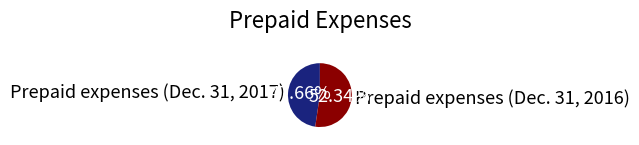

What is the ratio of the value at Prepaid expenses (Dec. 31, 2016) to the value at Prepaid expenses (Dec. 31, 2017)?

1.1